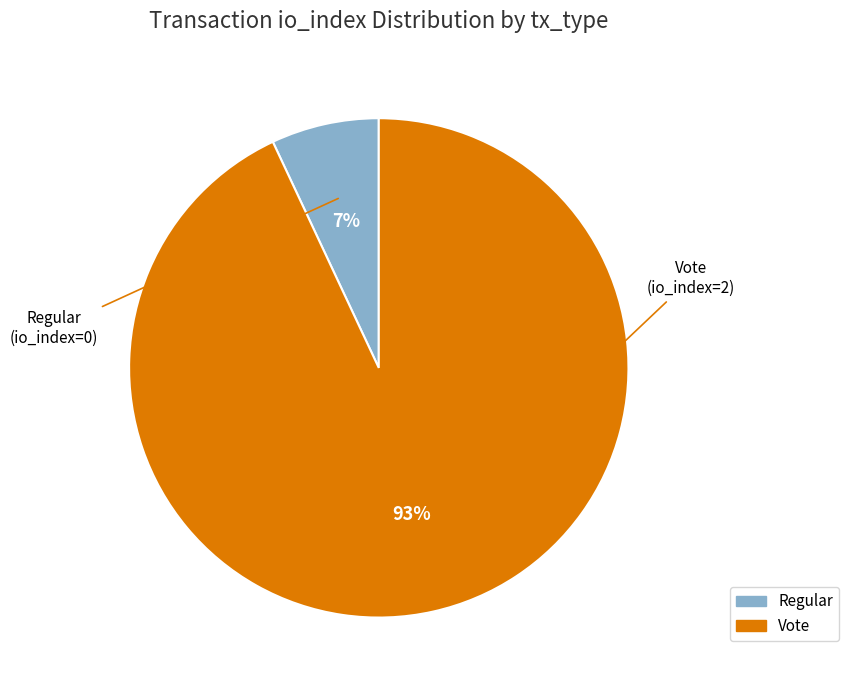

Which has a higher value, Vote or Regular?

Vote